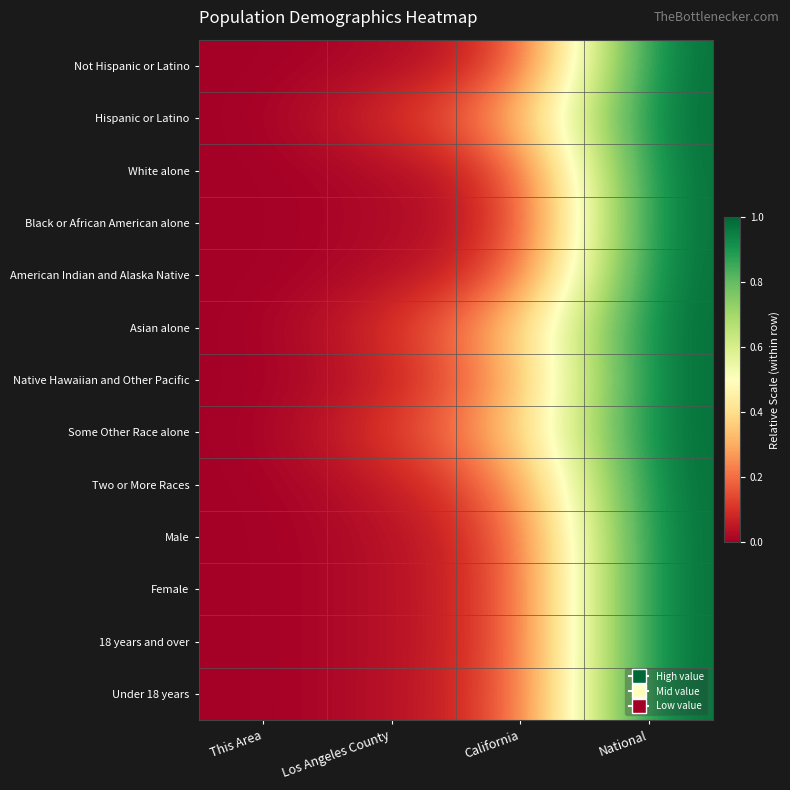

How many series are shown in this chart?

13